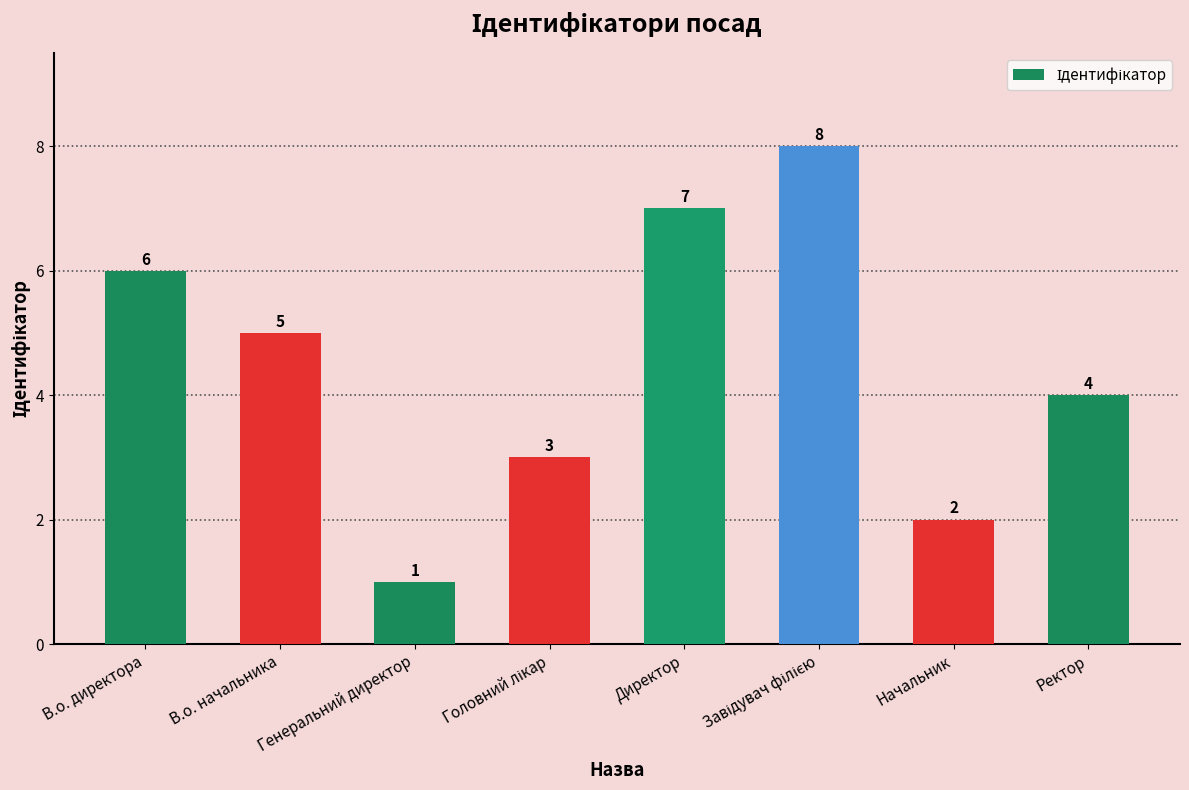

What is the difference between the maximum and minimum values?

7